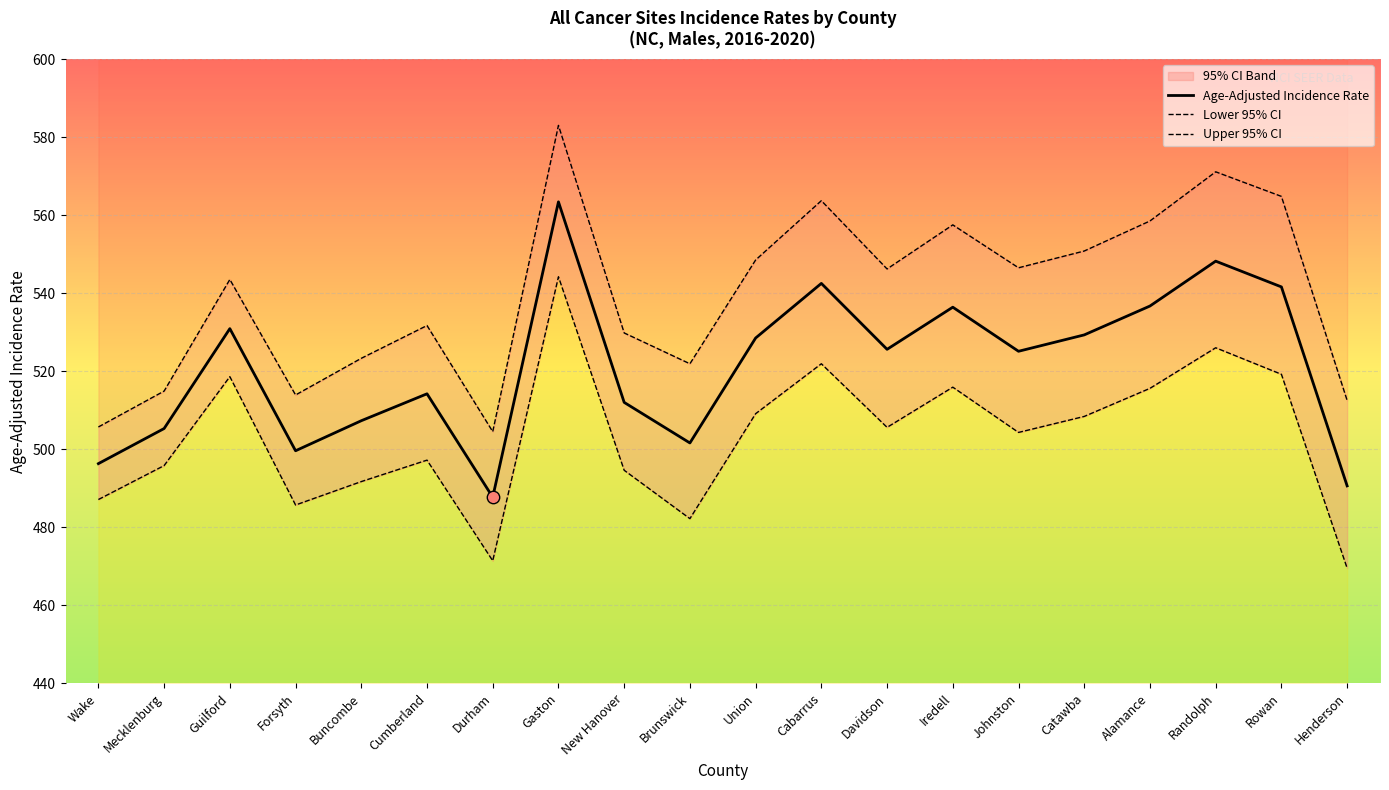

Which series reaches the minimum Y coordinate?

Lower 95% CI